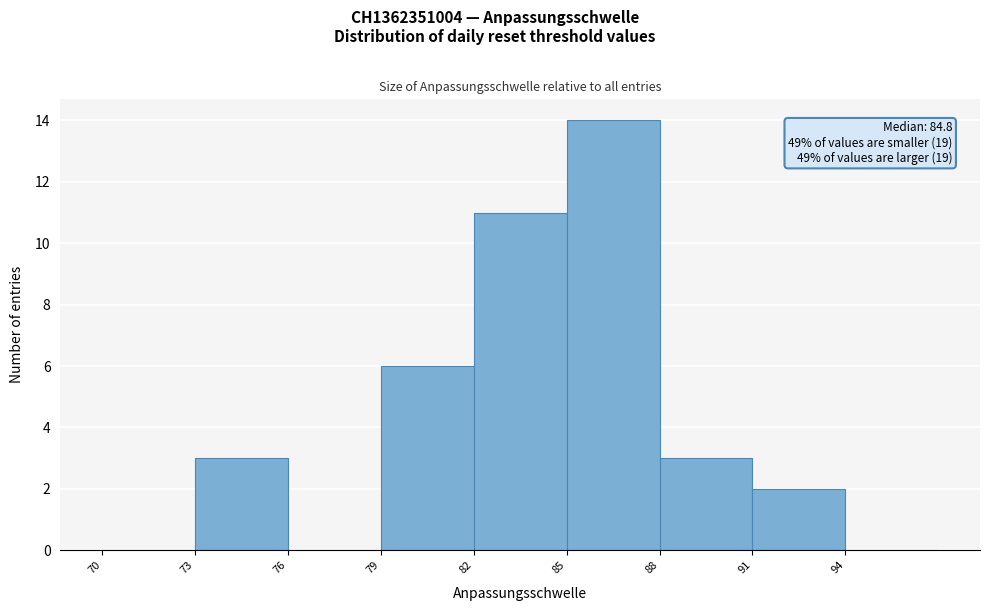

Which range on the x-axis has the tallest bar?

85 to 88